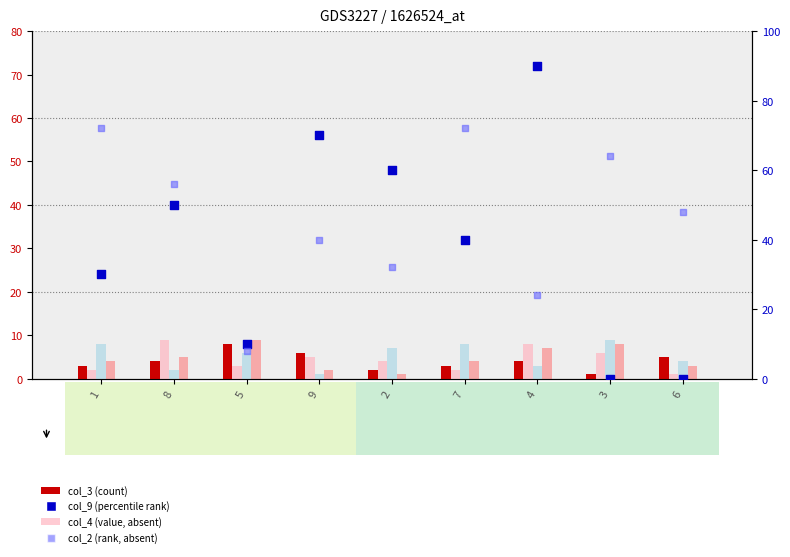

What is the total value across all series at 2?

106